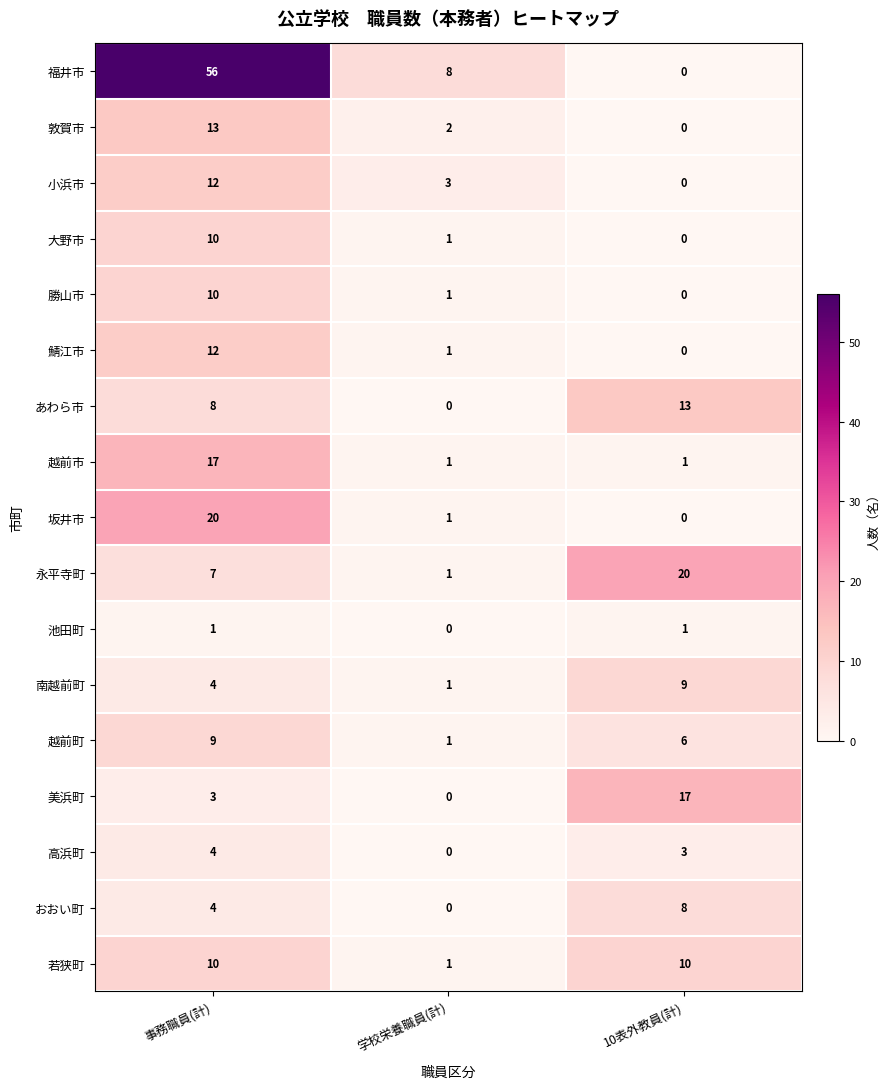

Which series has the largest range (max minus min)?

福井市